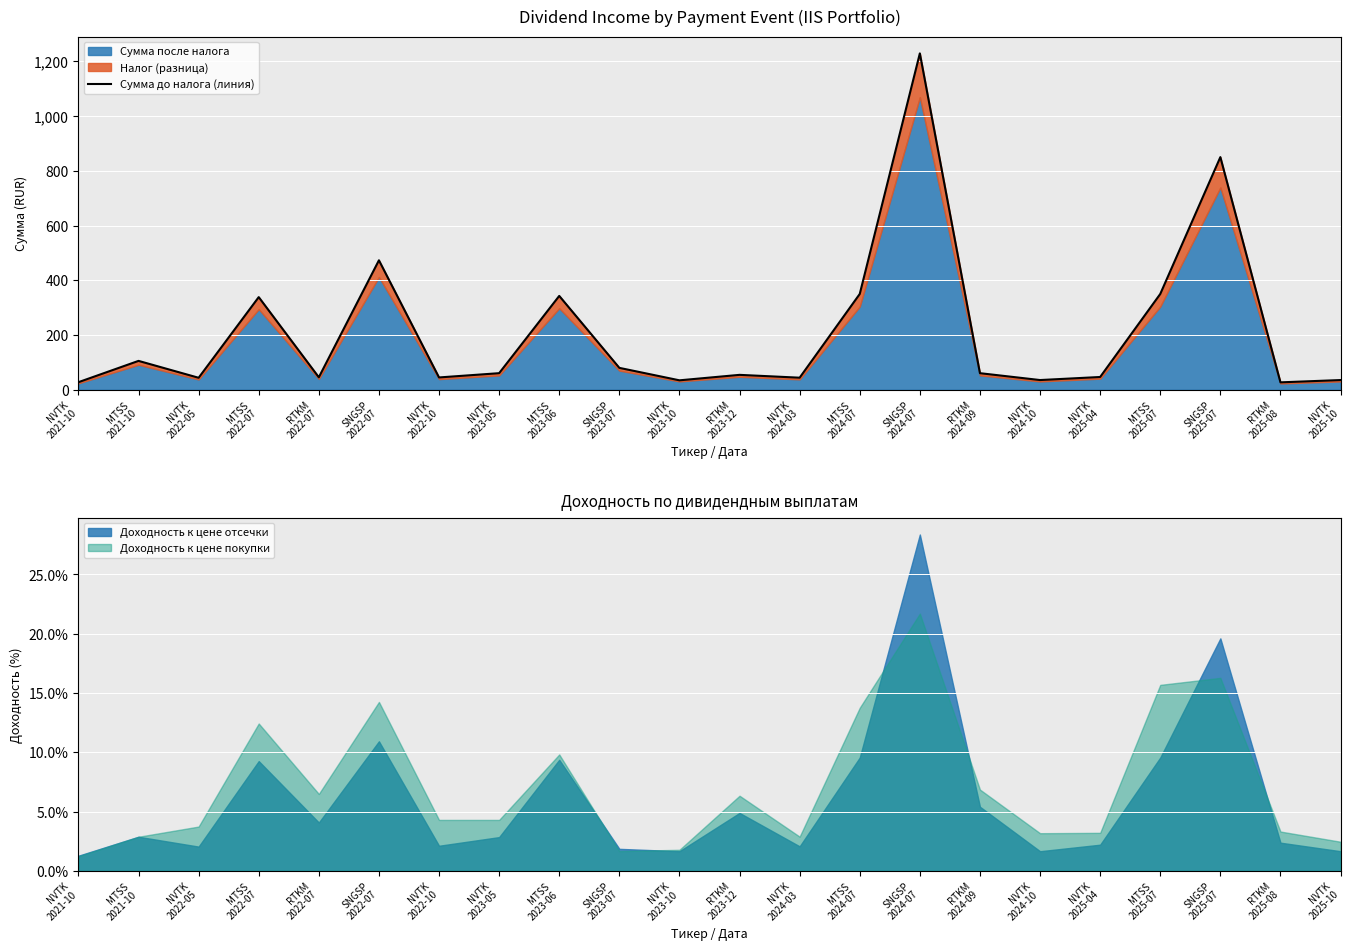

What is the maximum value shown in the chart?

1229.0